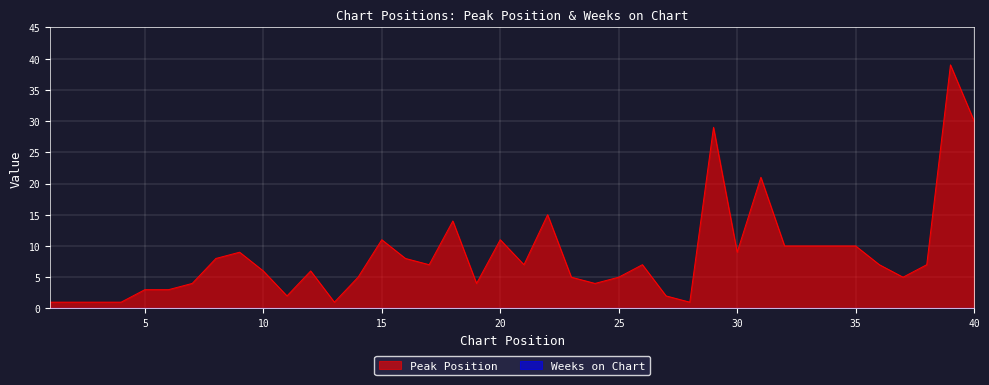

What is the difference between the maximum and minimum values?

38